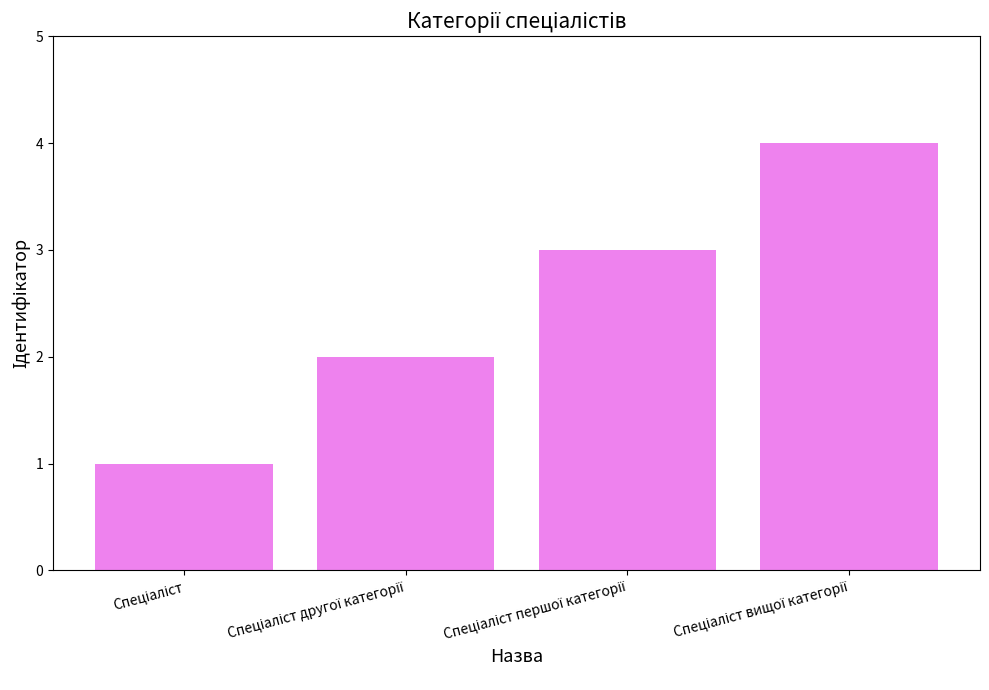

What is the sum of all values?

10